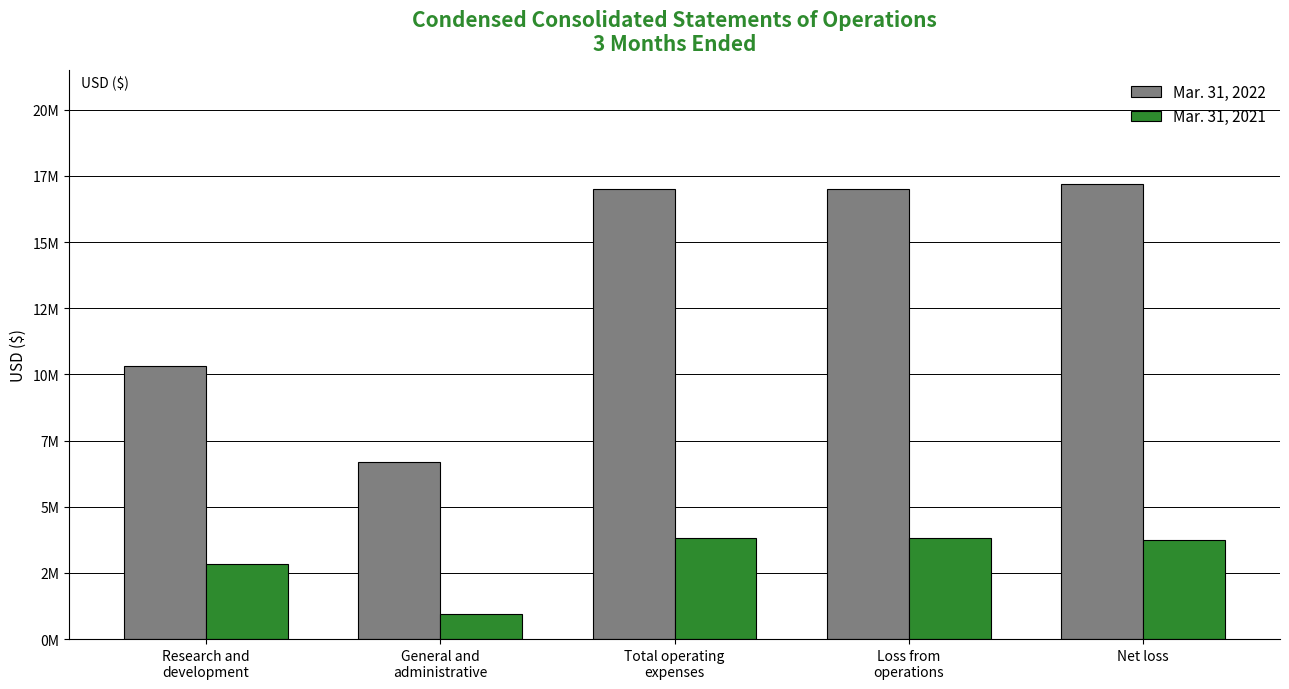

Is the value of Mar. 31, 2021 at Research and
development greater than the value of Mar. 31, 2022 at Research and
development?

No